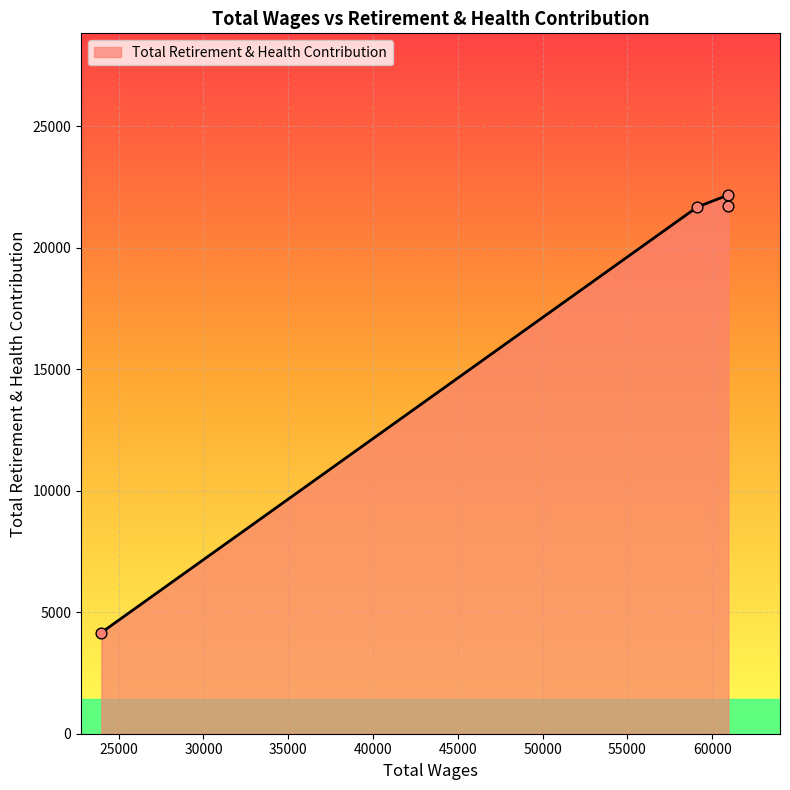

What is the average value?

17431